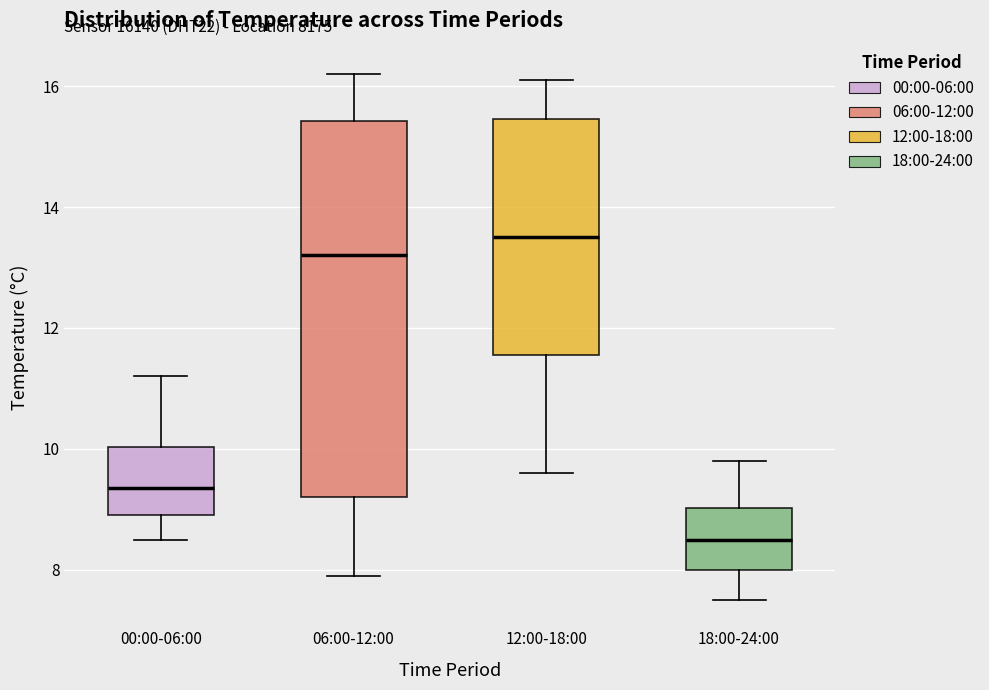

Where is the upper edge of the box for 18:00-24:00 on the y-axis? The values are not printed on the chart, so give them approximately, as read against the axis.

9.0